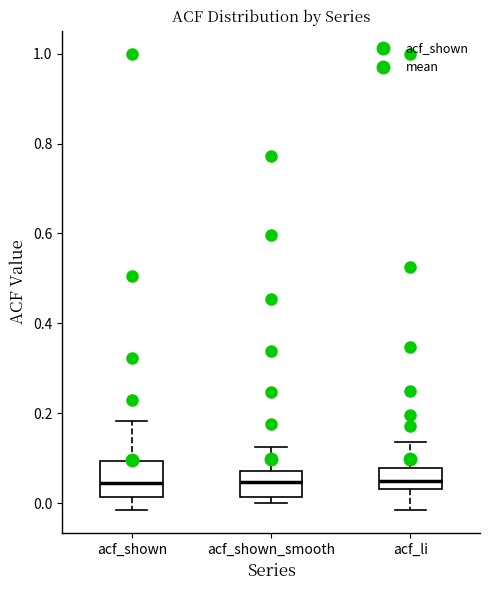

Where does the median line of the box for acf_shown sit on the y-axis? The values are not printed on the chart, so give them approximately, as read against the axis.

0.04